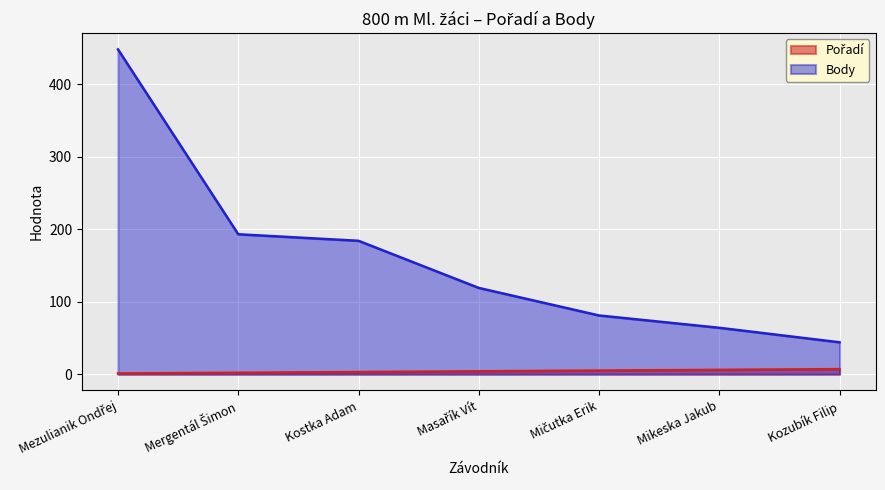

How many lines are shown in the chart?

2